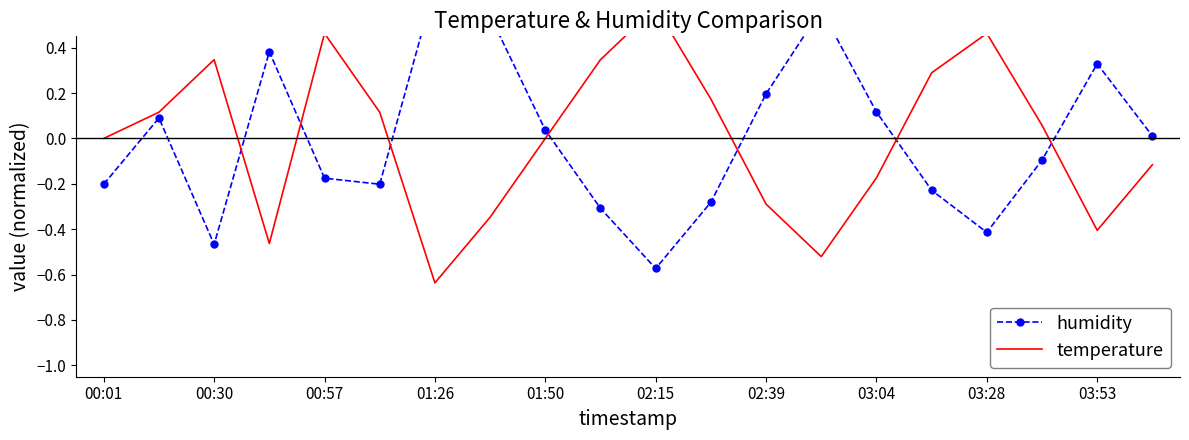

What is the lowest value of the humidity series?

-0.6